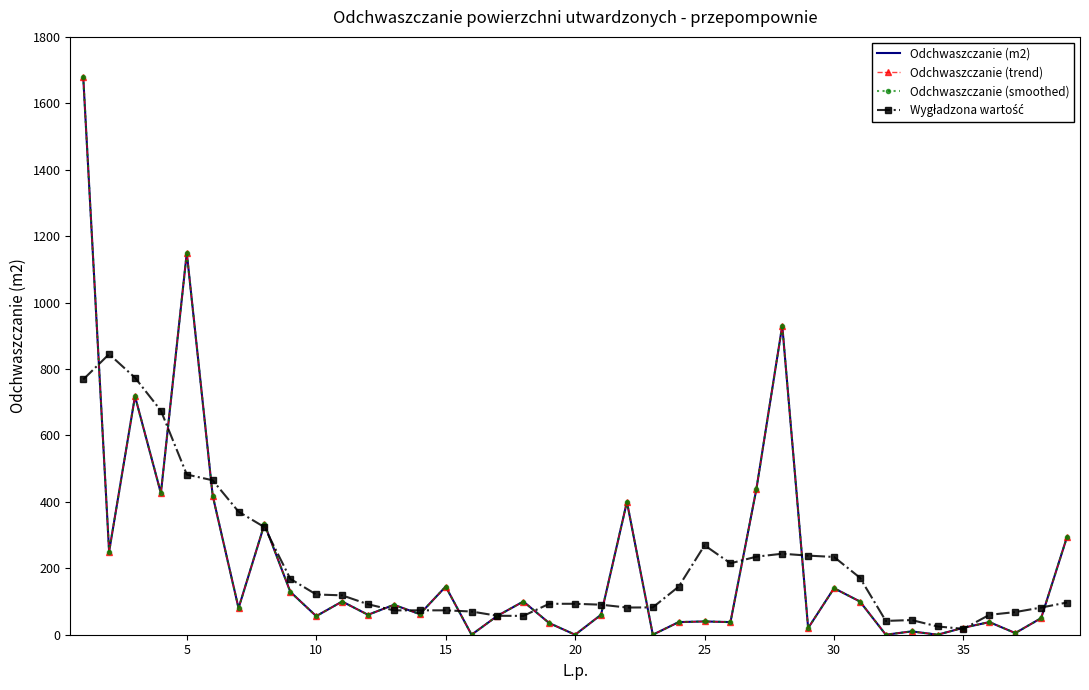

What is the difference between the second highest and minimum values in the Wygładzona wartość series?

756.1